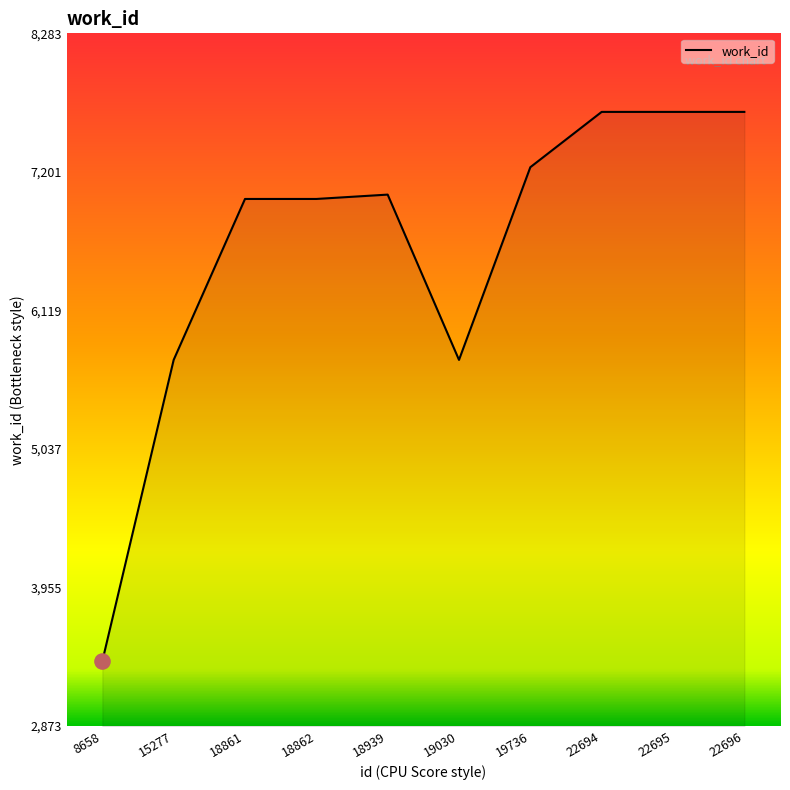

What is the change in value from 18861 to 22696?

+680